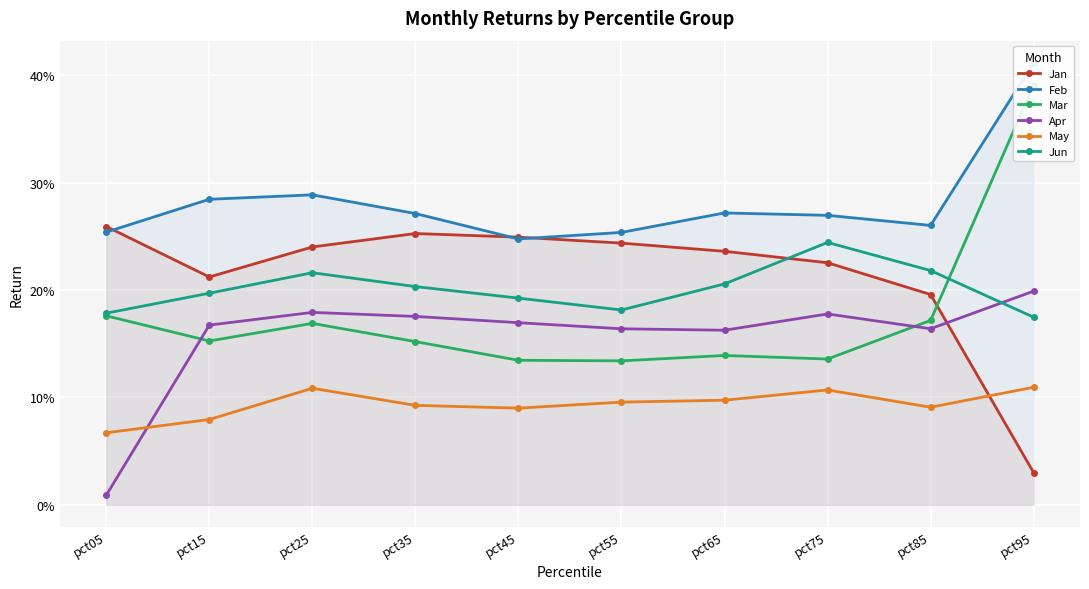

Where is the first local minimum for Jun?

pct55